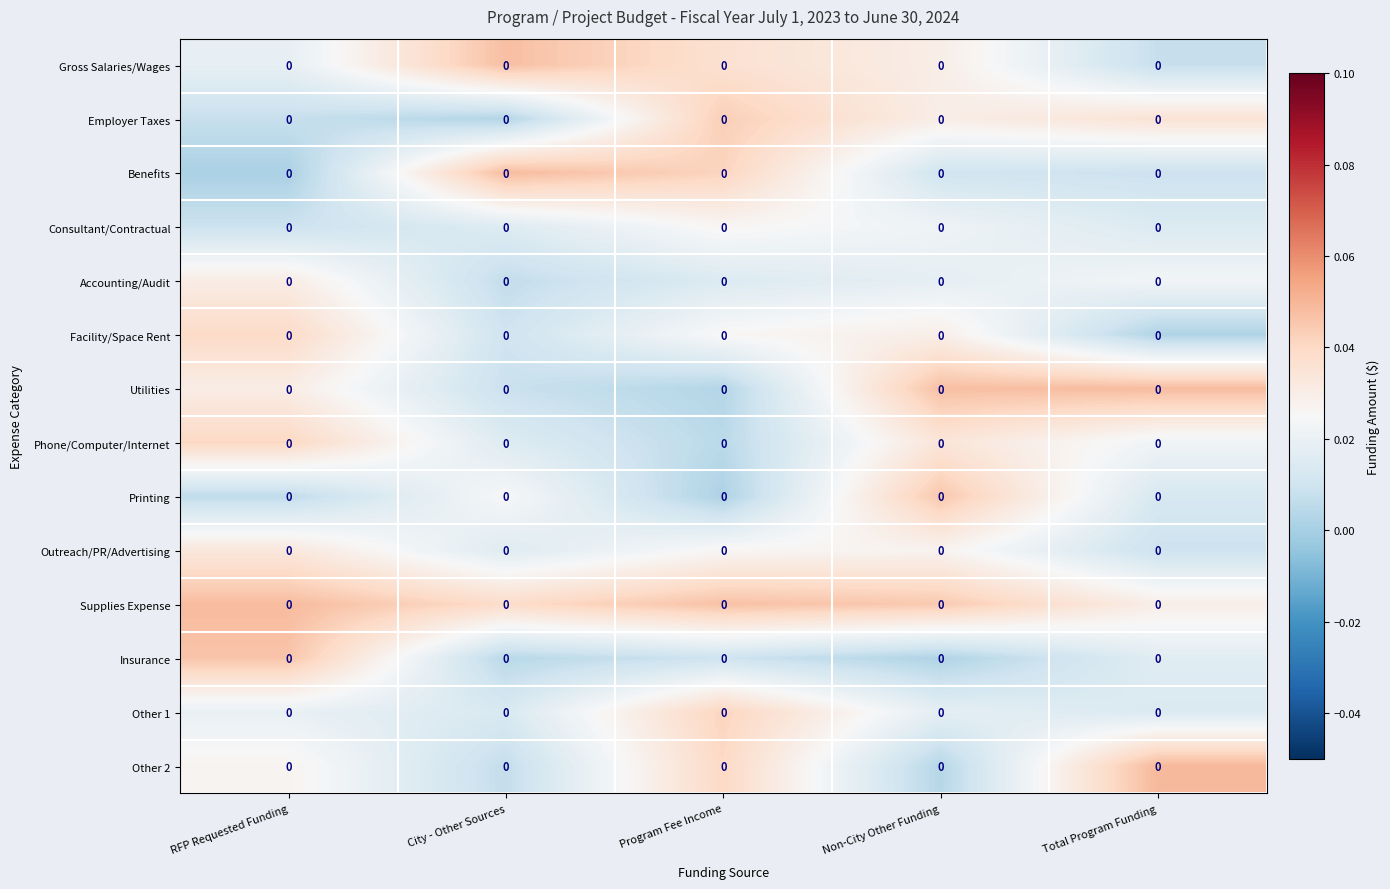

True or false: Utilities has a value of 0.0 at Non-City Other Funding.

True